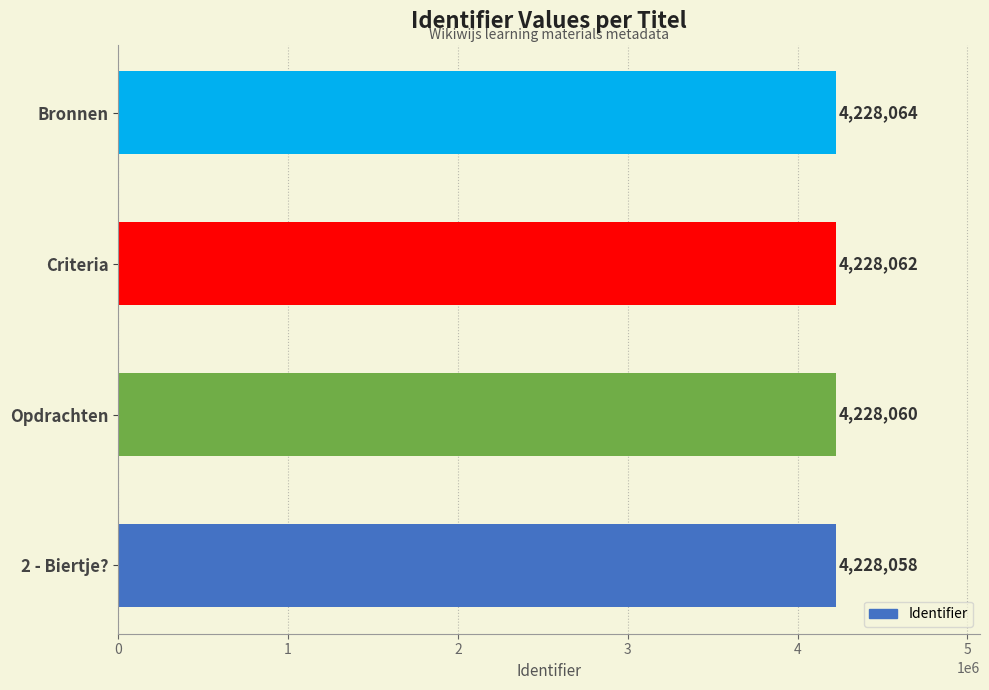

Which label corresponds to the largest value in the chart?

Bronnen